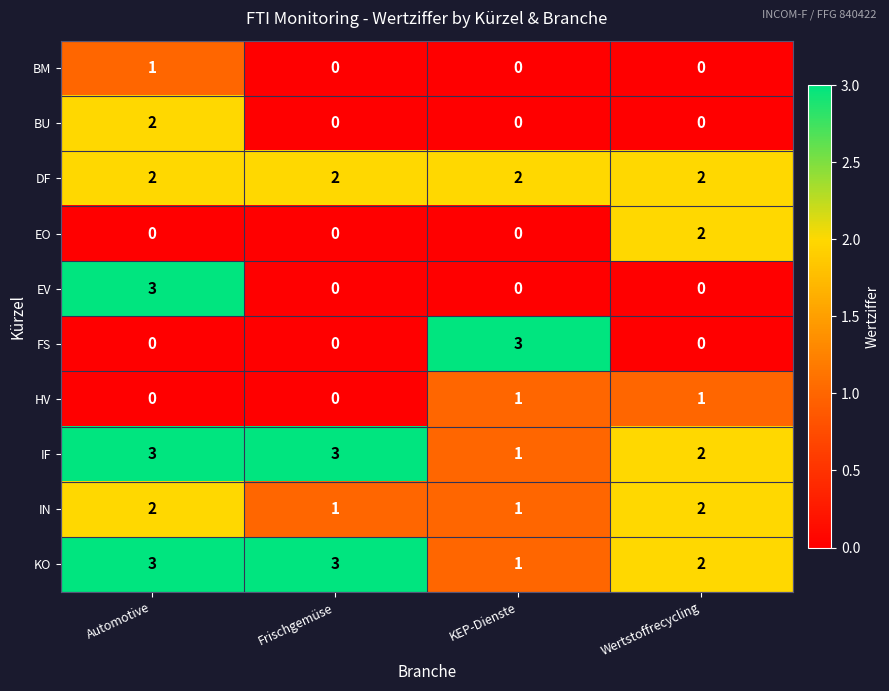

What is the maximum value for FS?

3